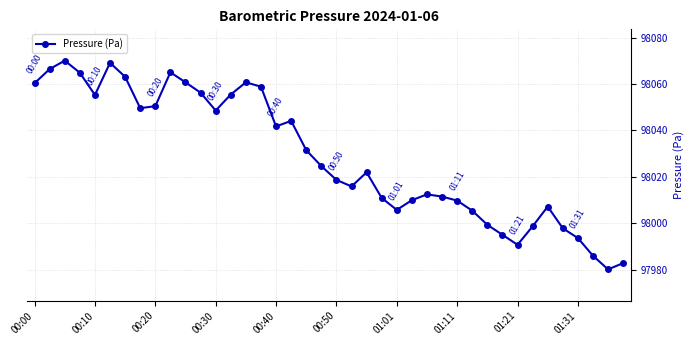

What is the value of the 14th point from the left?

98055.4